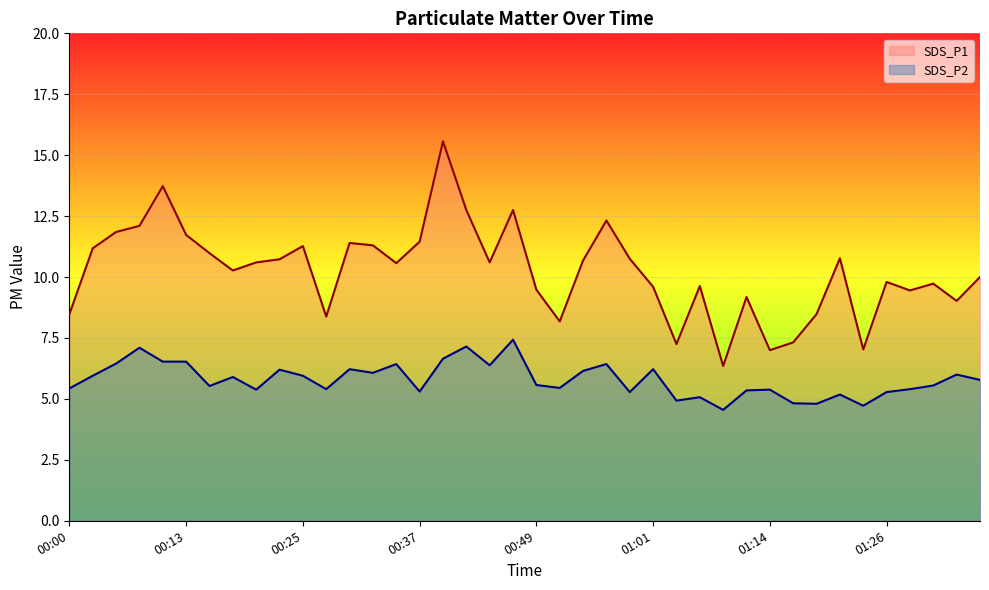

Which series has the largest range (max minus min)?

SDS_P1